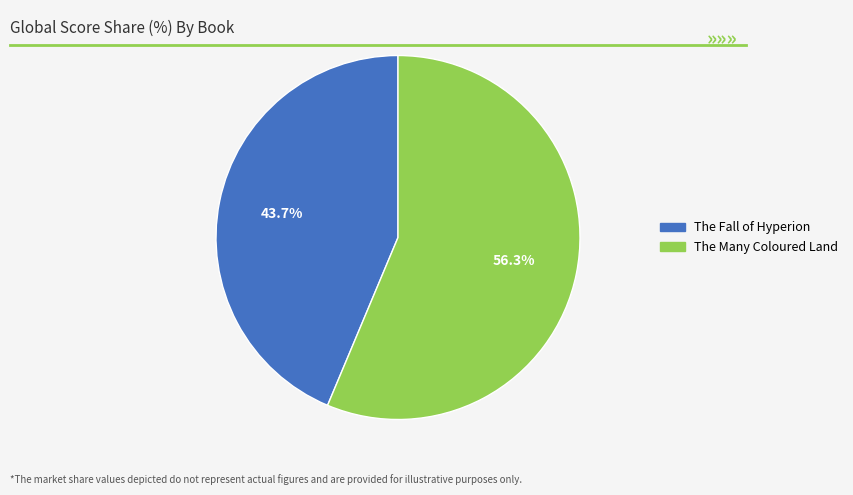

To the nearest percent, what portion does The Many Coloured Land represent?

56%